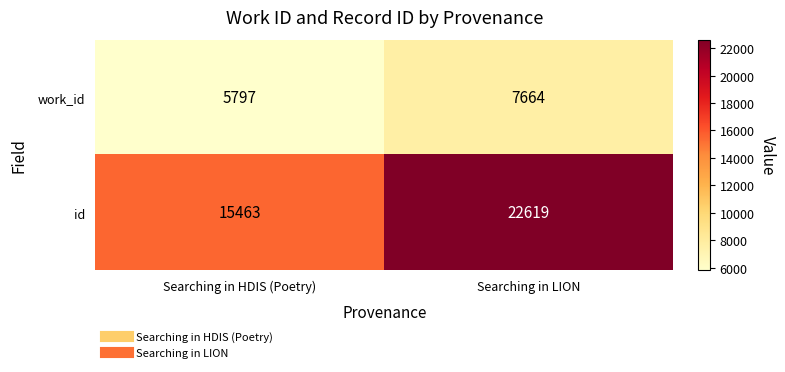

What is the approximate value of id at Searching in LION, to the nearest 100?

22600